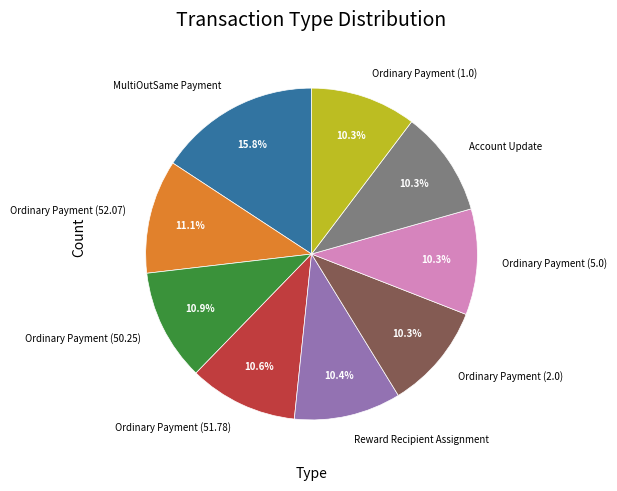

How many segments does this pie chart have?

9